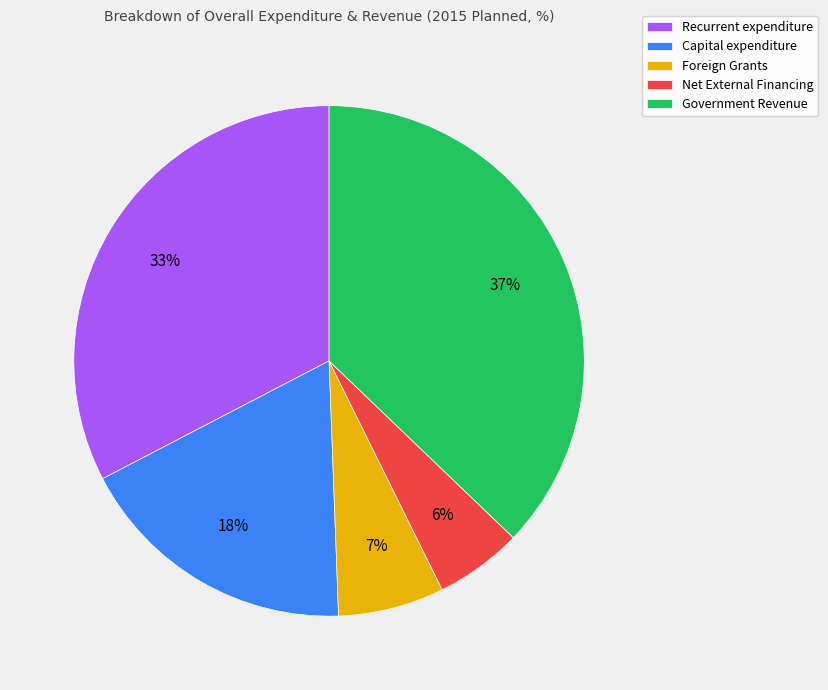

To the nearest percent, what is the combined percentage of Capital expenditure and Foreign Grants?

25%